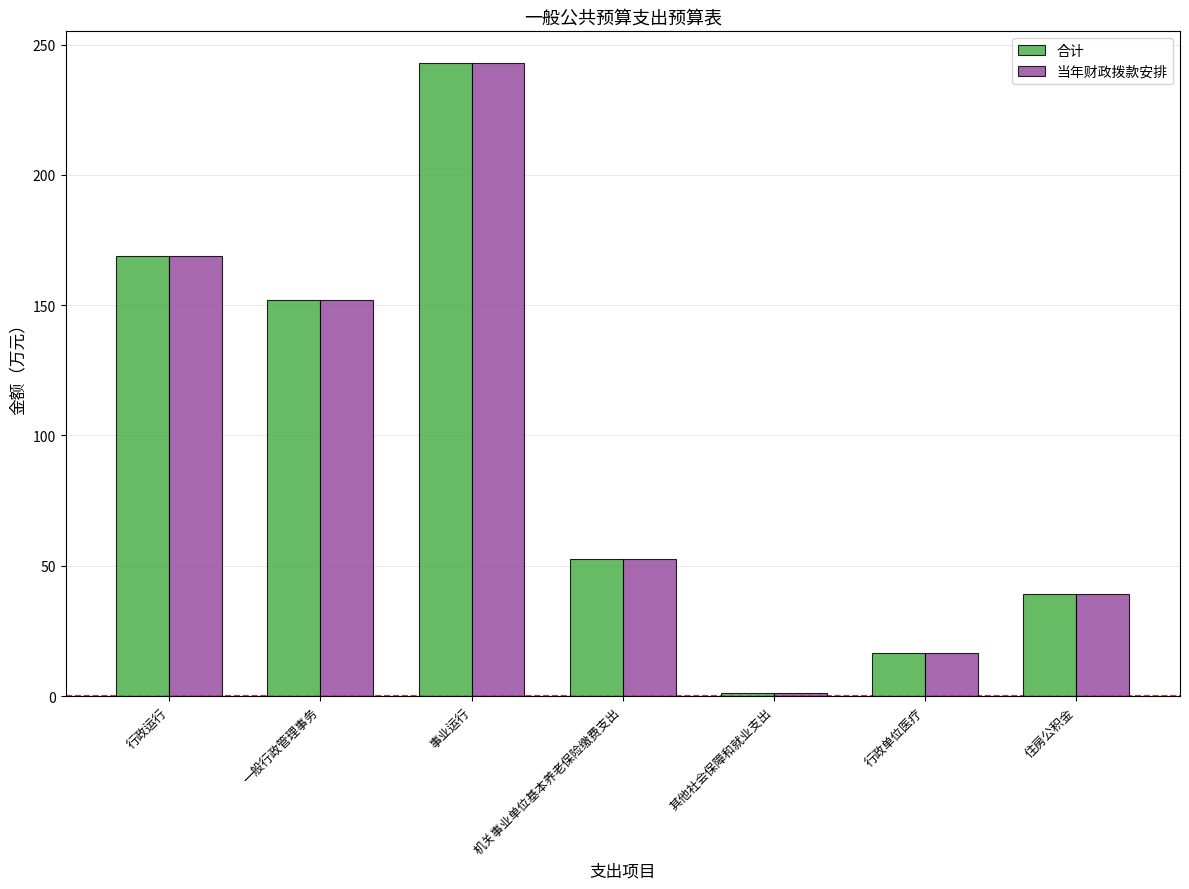

How many series are shown in this chart?

2